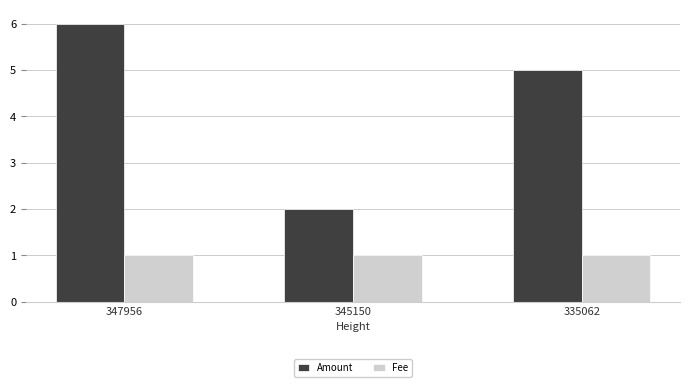

How many Amount values are between 2 and 6?

3